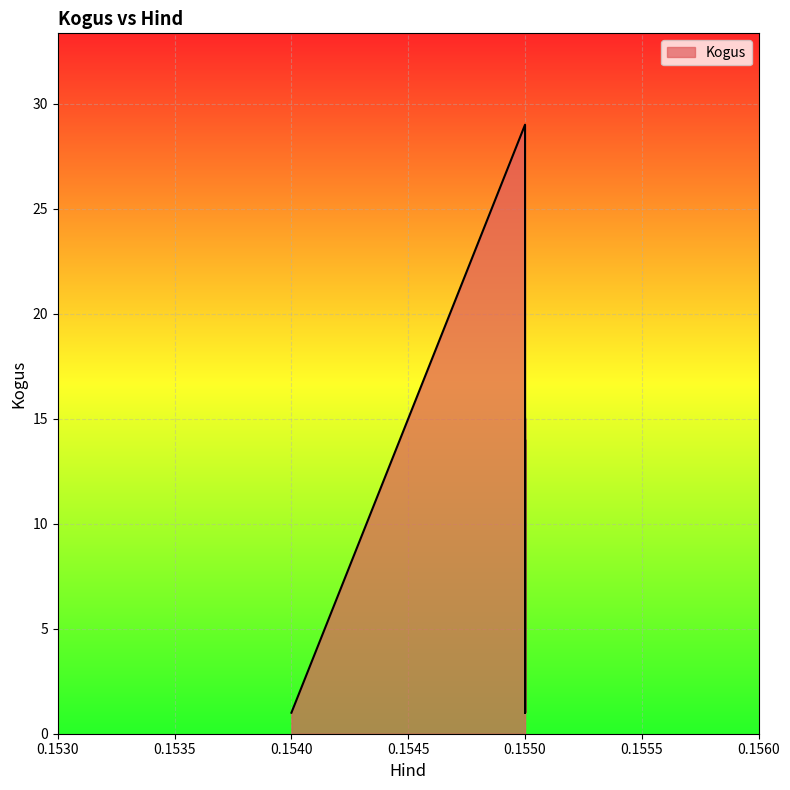

Between 0.154 and 0.155, which is larger?

0.154